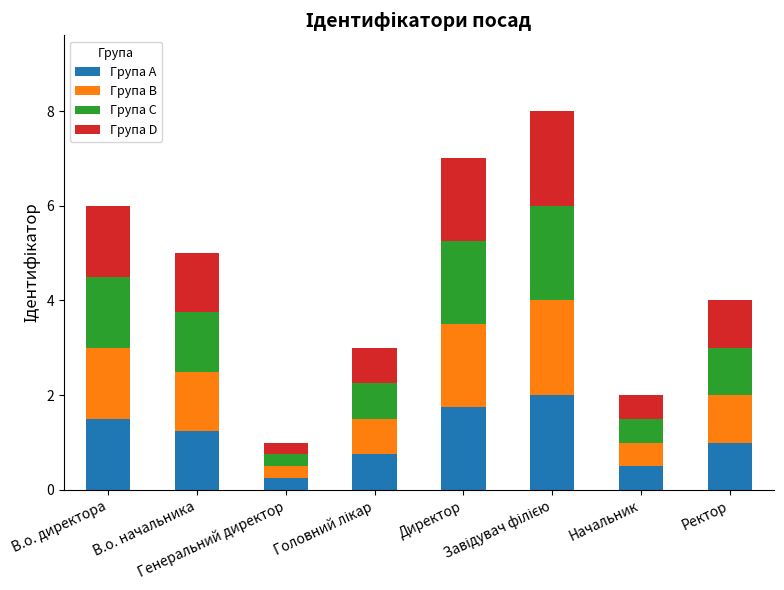

What is the highest value of the Група A series?

2.0